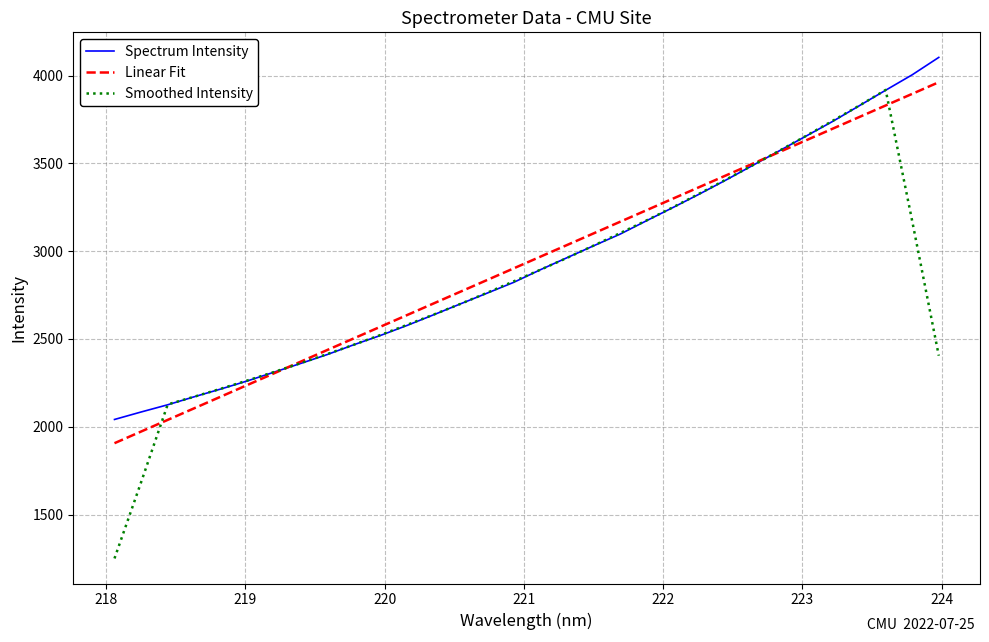

What is the minimum value for Linear Fit?

1906.5